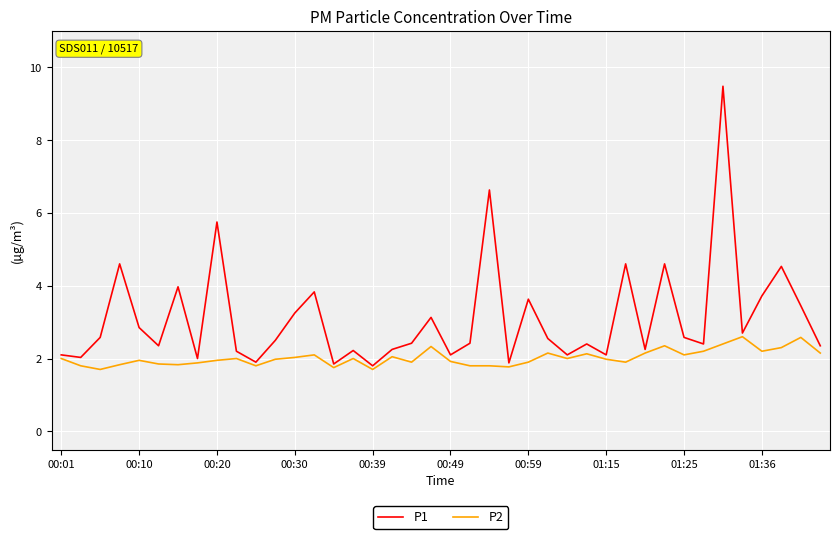

Does the chart display data point markers on the line(s)?

No